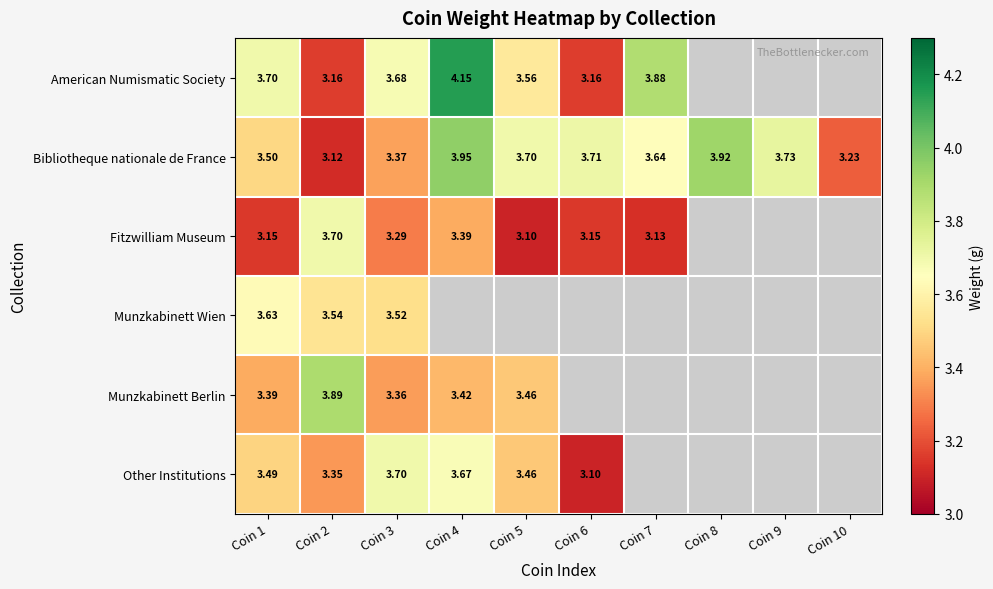

Which label corresponds to the smallest value in the chart?

Coin 5